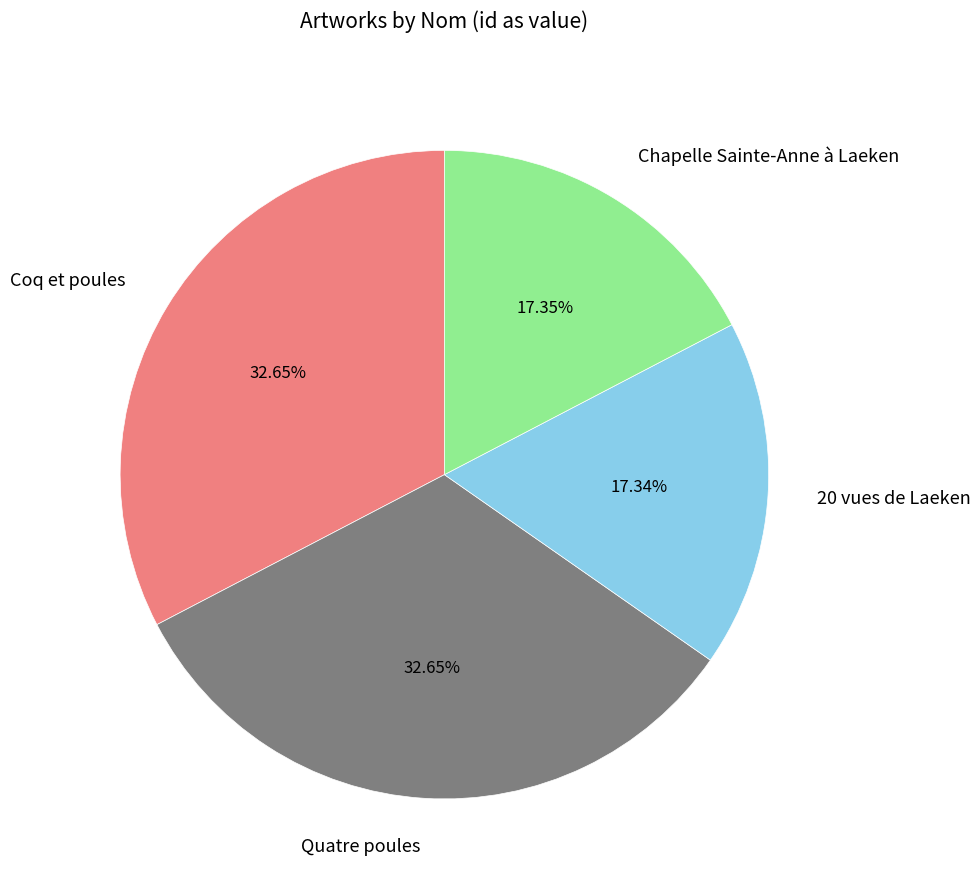

Between Quatre poules and 20 vues de Laeken, which is larger?

Quatre poules